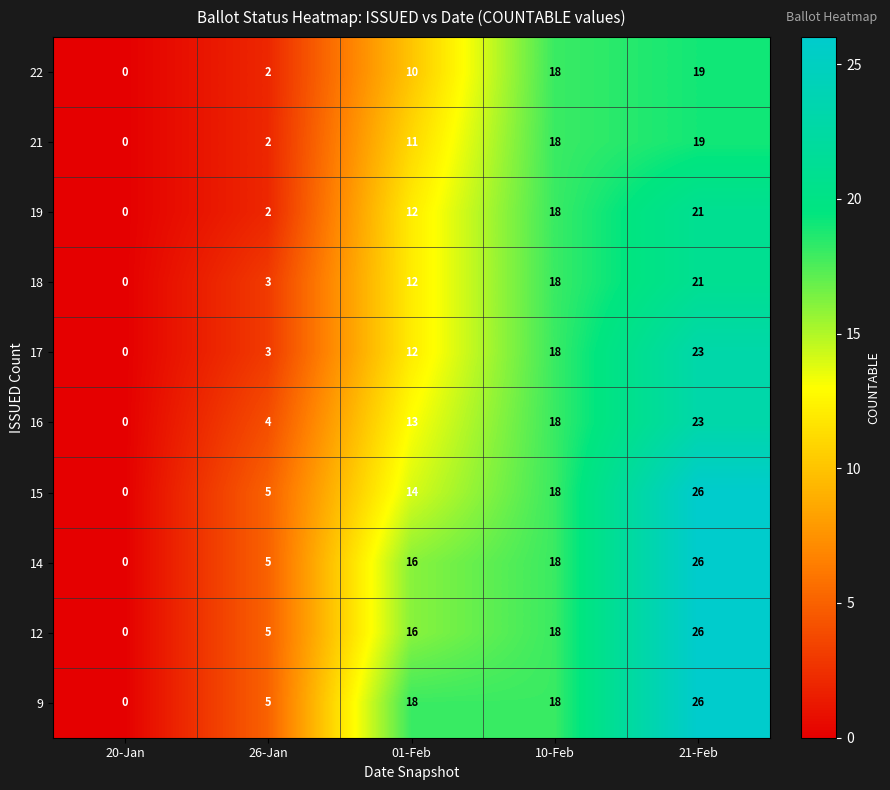

What is the difference between the maximum and minimum values in the 12 series?

26